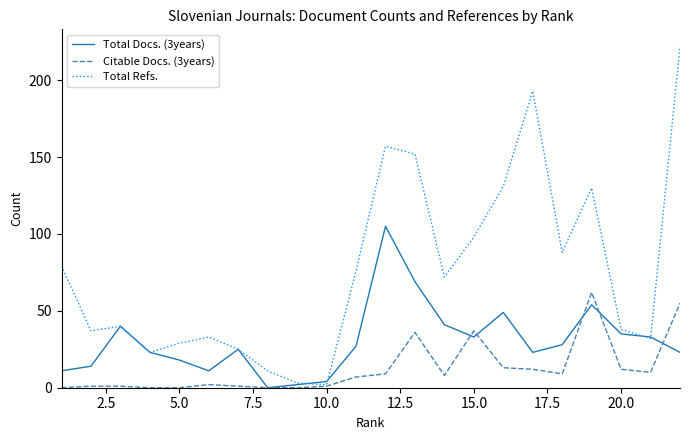

What is the difference between the maximum and minimum values in the Total Refs. series?

220